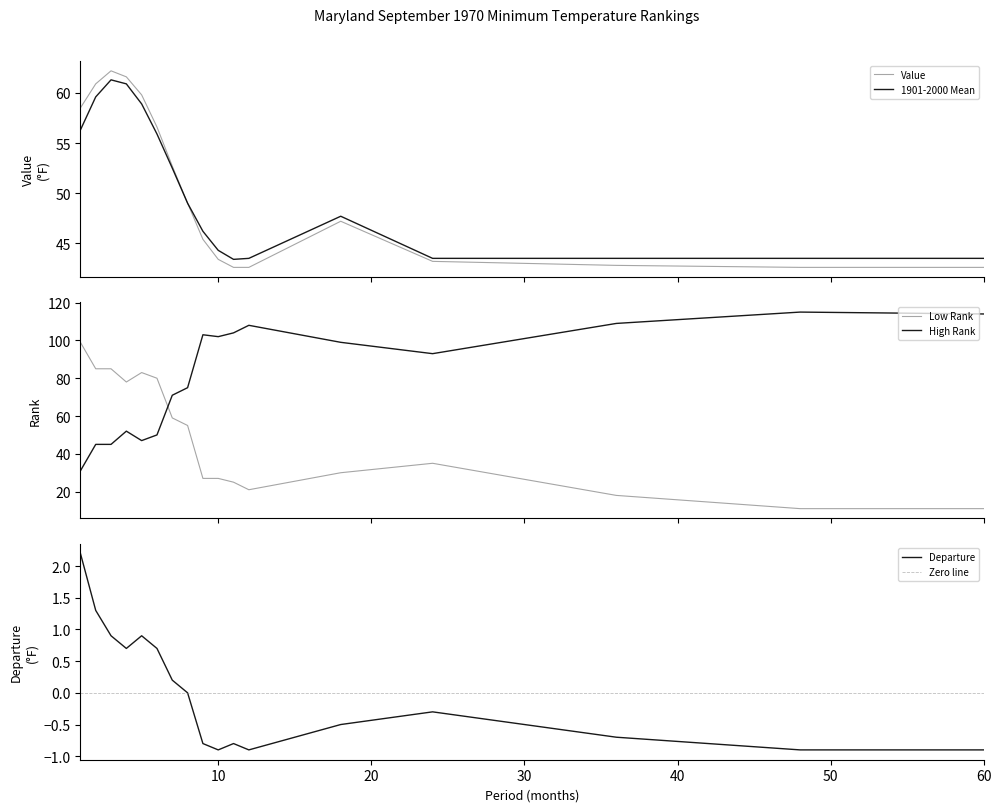

At which category does Value reach its first local peak?

3